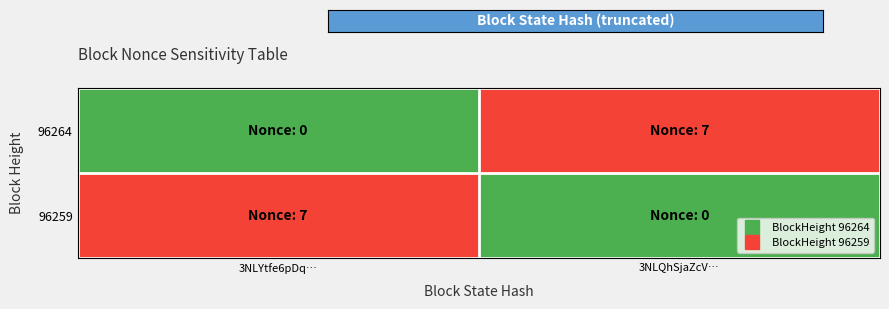

Which series has the largest range (max minus min)?

96264